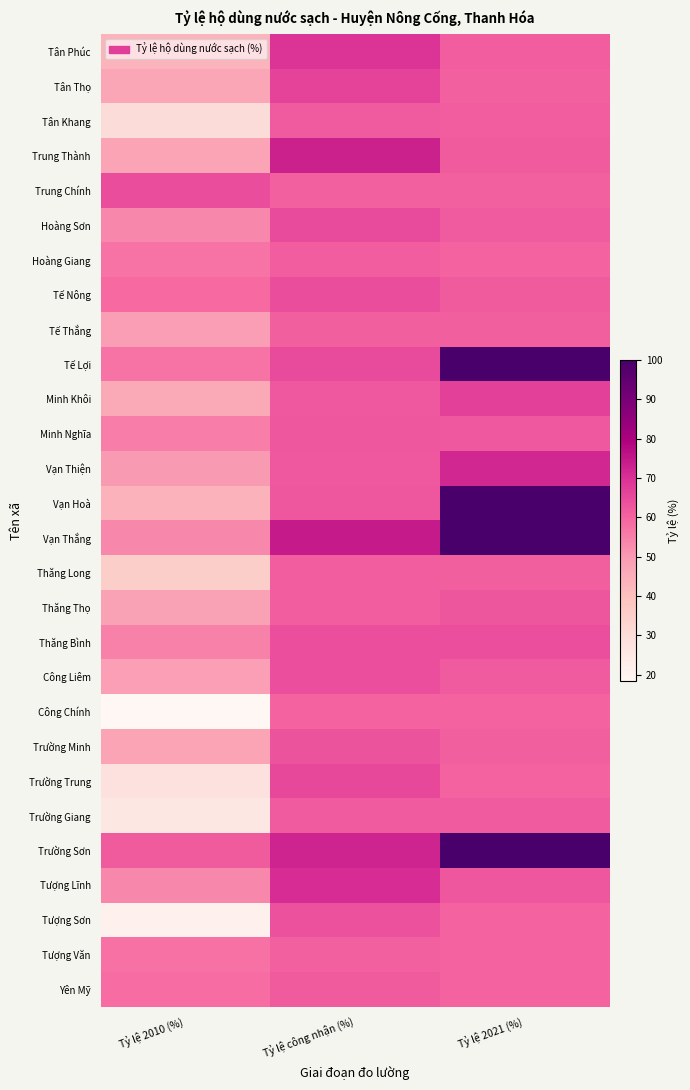

Between Tỷ lệ 2010 (%) and Tỷ lệ 2021 (%), which is larger?

Tỷ lệ 2021 (%)